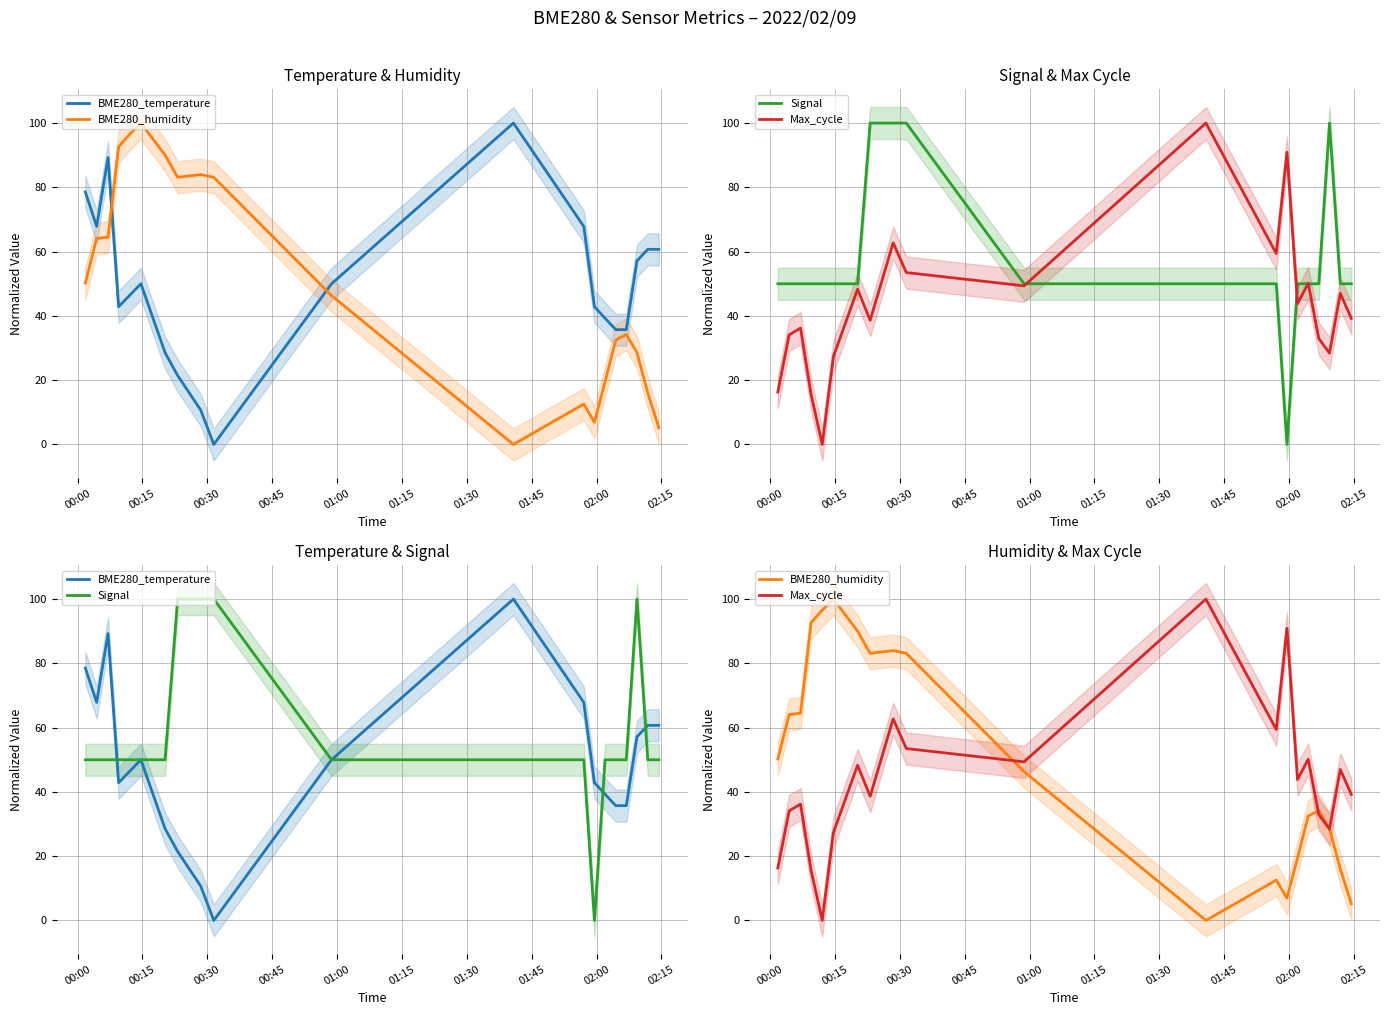

What is the label of the 9th point from the left?

02:00